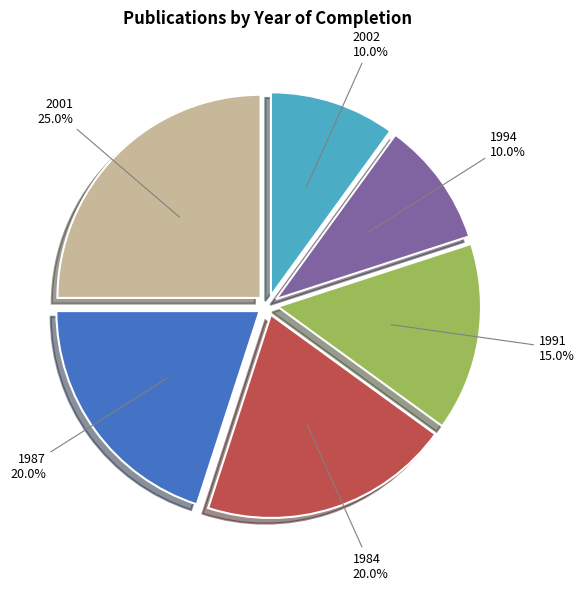

Is it true that 2002 is 1% of the pie?

False